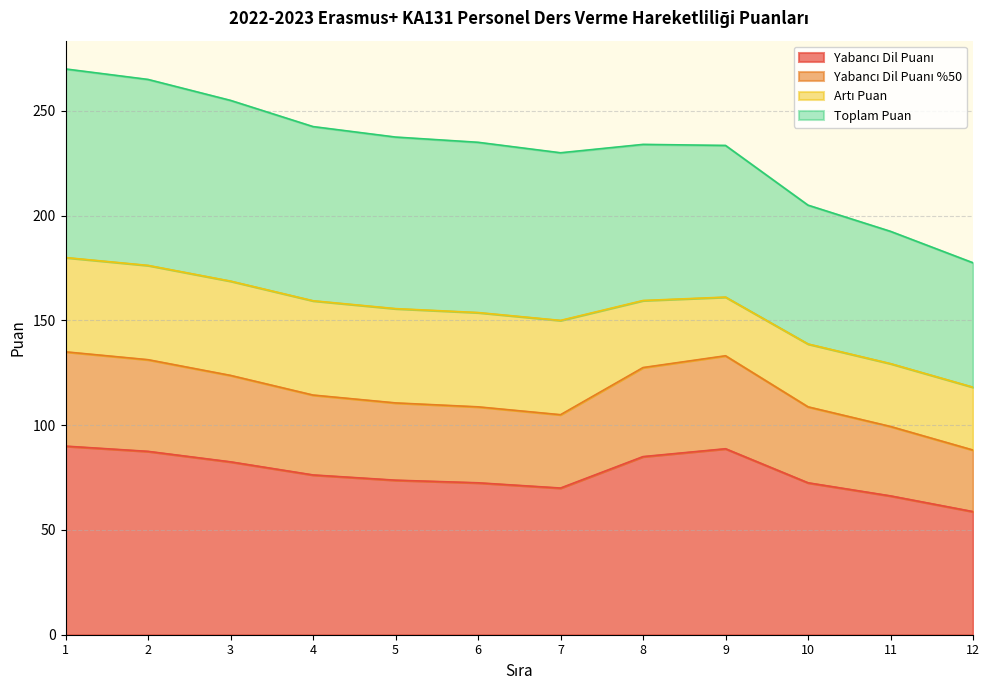

What is the total value across all series at 3?

255.0